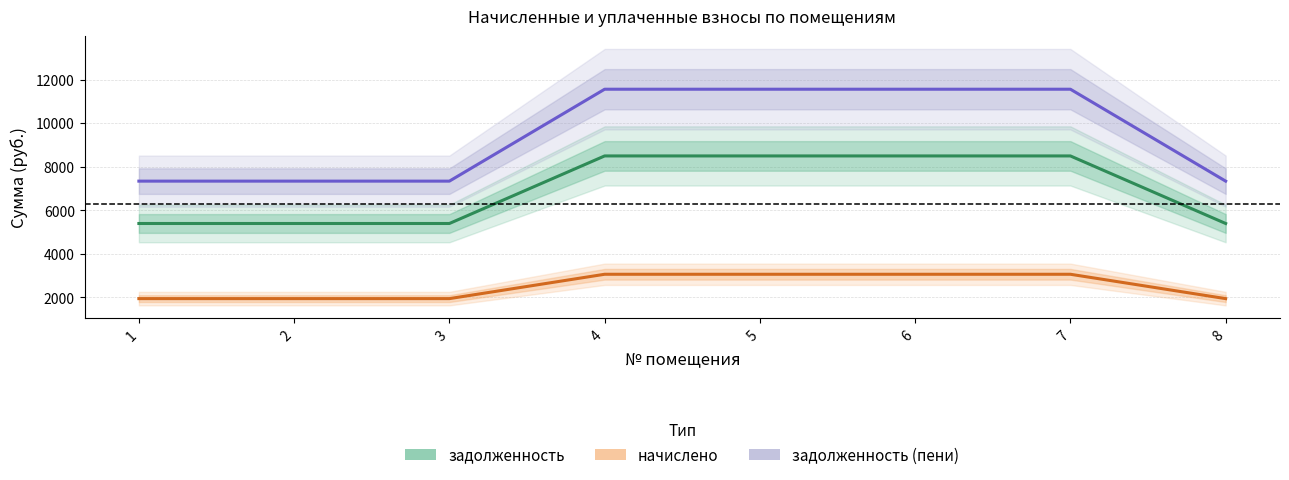

True or false: задолженность (пени) and начислено intersect in this chart.

False